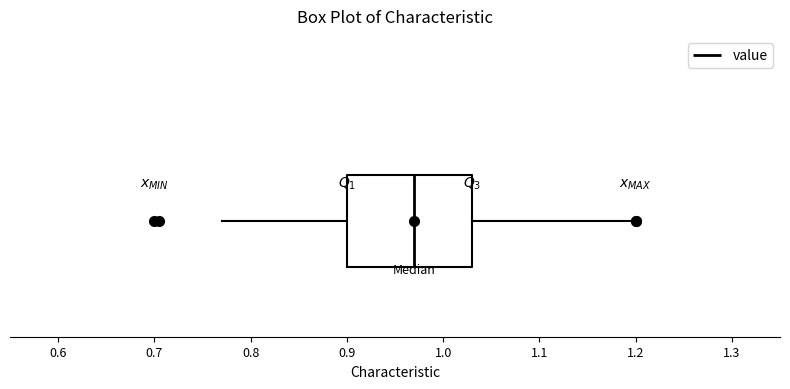

Where does the median line of the box sit on the x-axis? The values are not printed on the chart, so give them approximately, as read against the axis.

0.97